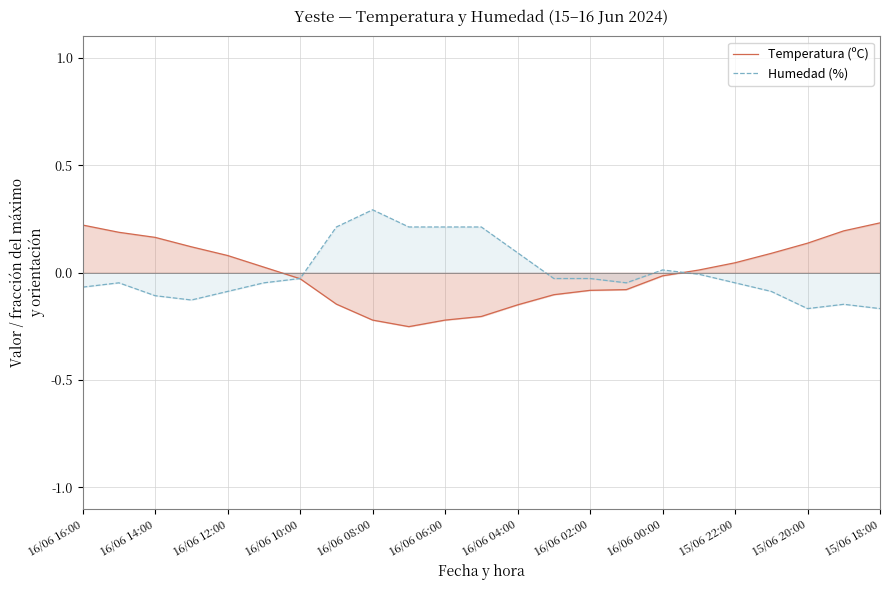

Which label corresponds to the largest value in the chart?

16/06 08:00